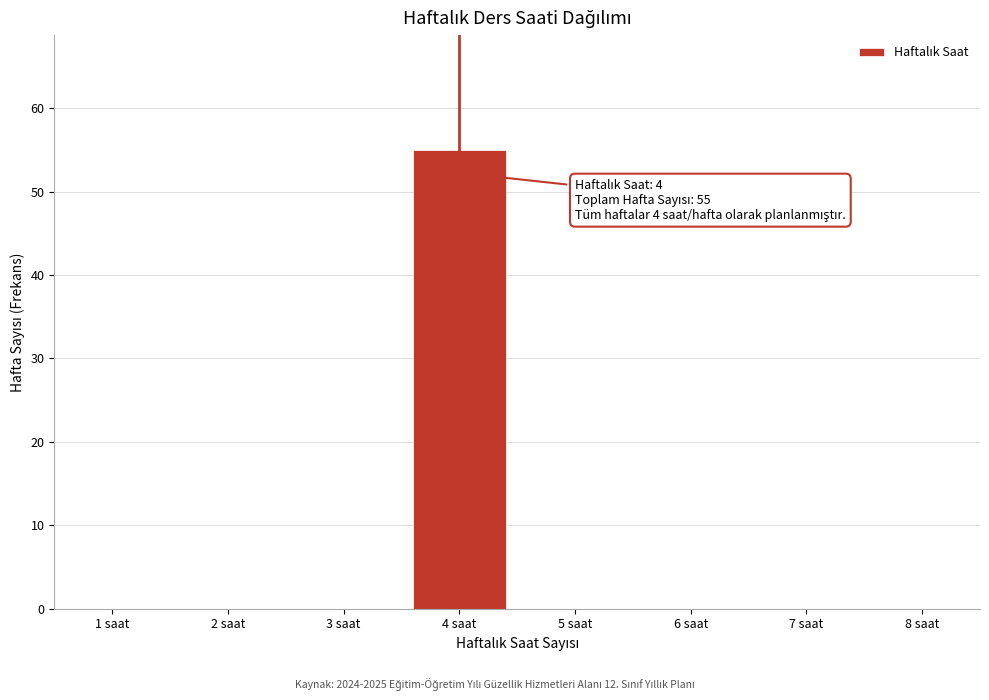

Which range on the x-axis has the tallest bar?

3.5 to 4.5